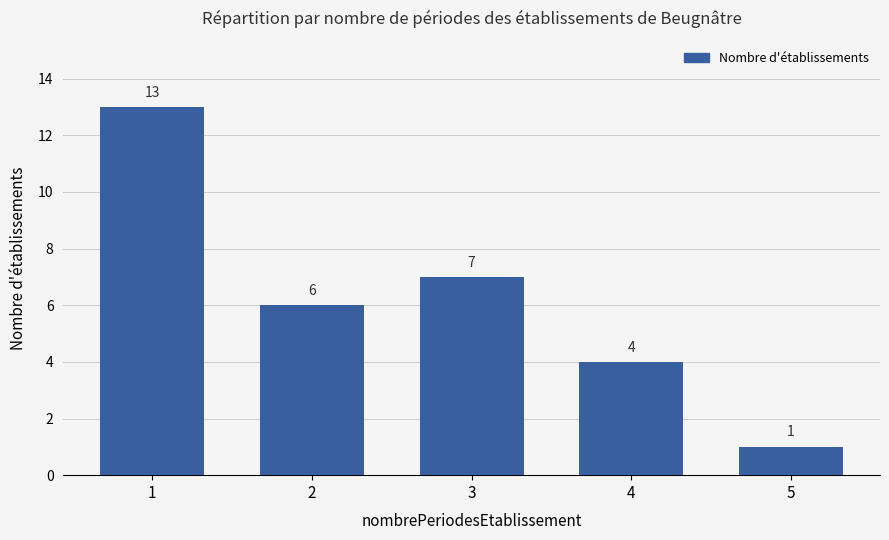

Are the bars horizontal?

No